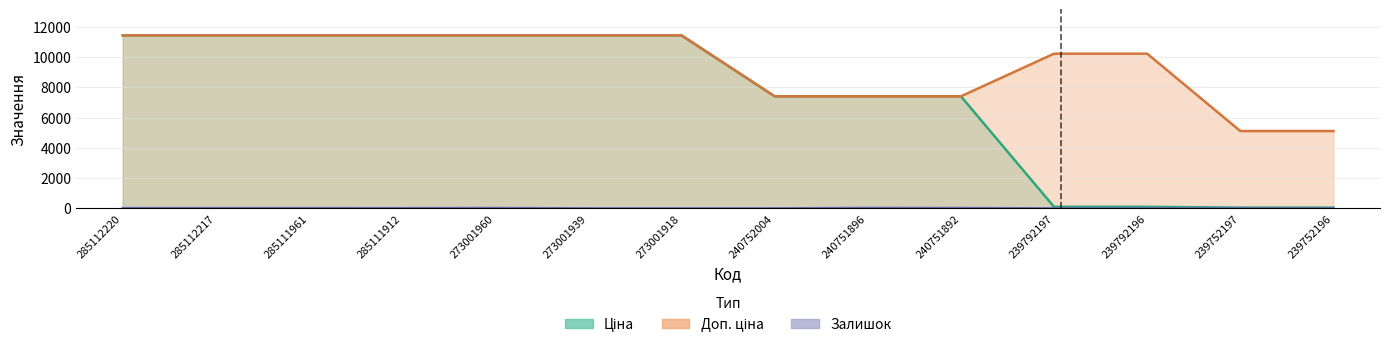

Rank the series at 239752197 from highest to lowest value.

Доп. ціна, Ціна, Залишок